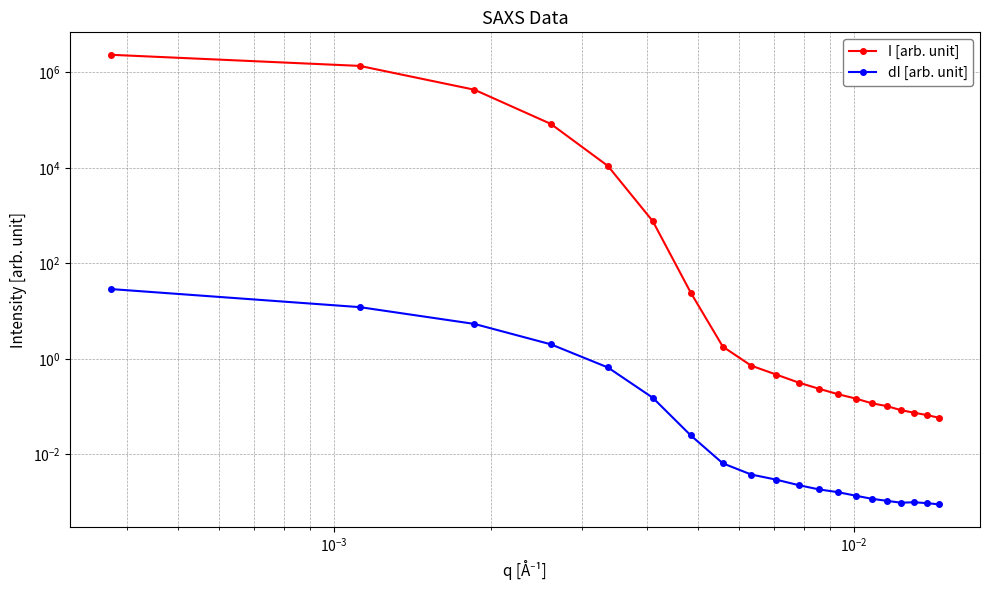

Count the number of categories in the chart.

20